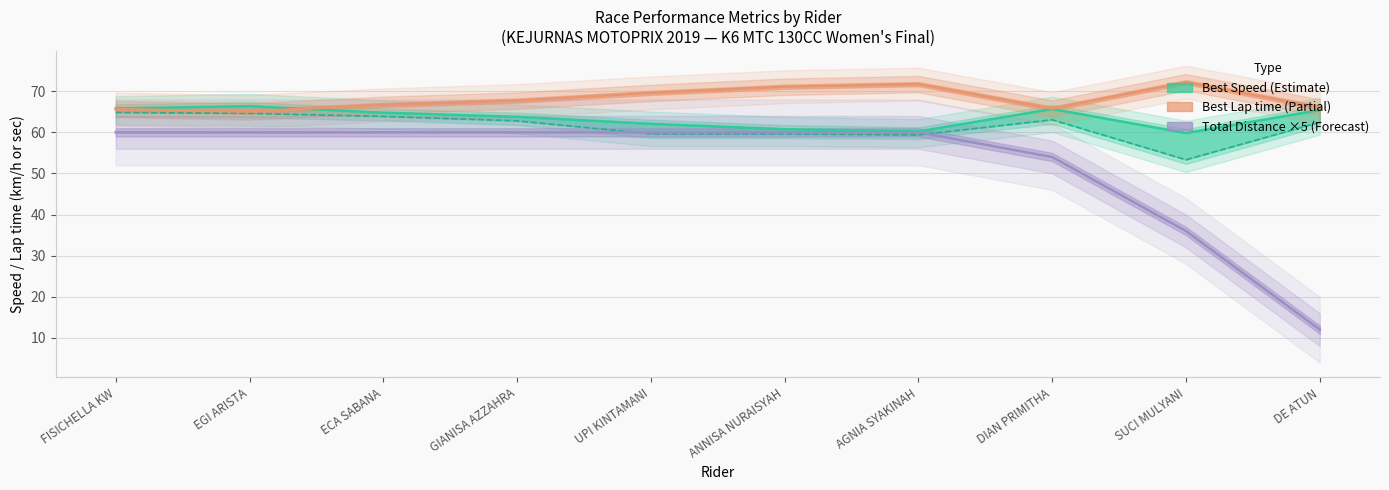

Is this an area chart (filled region under the line)?

No